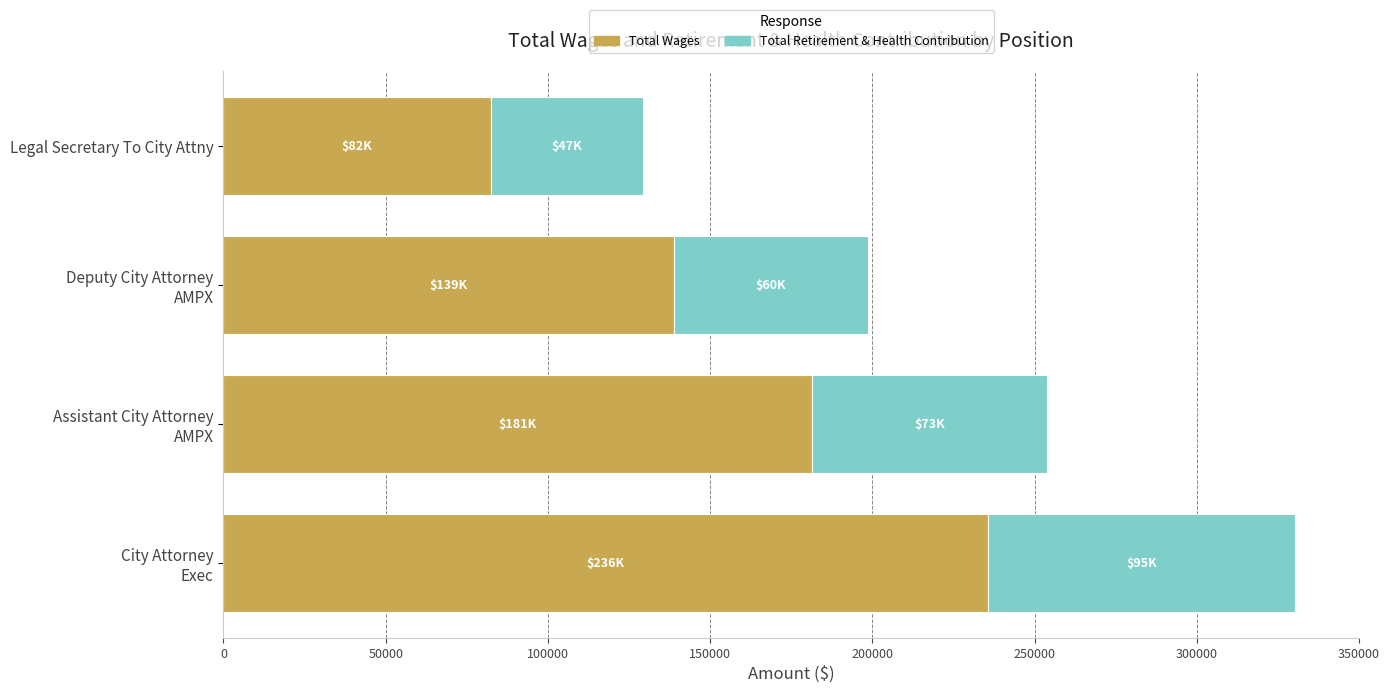

What is the average value of the Total Wages series?

159494